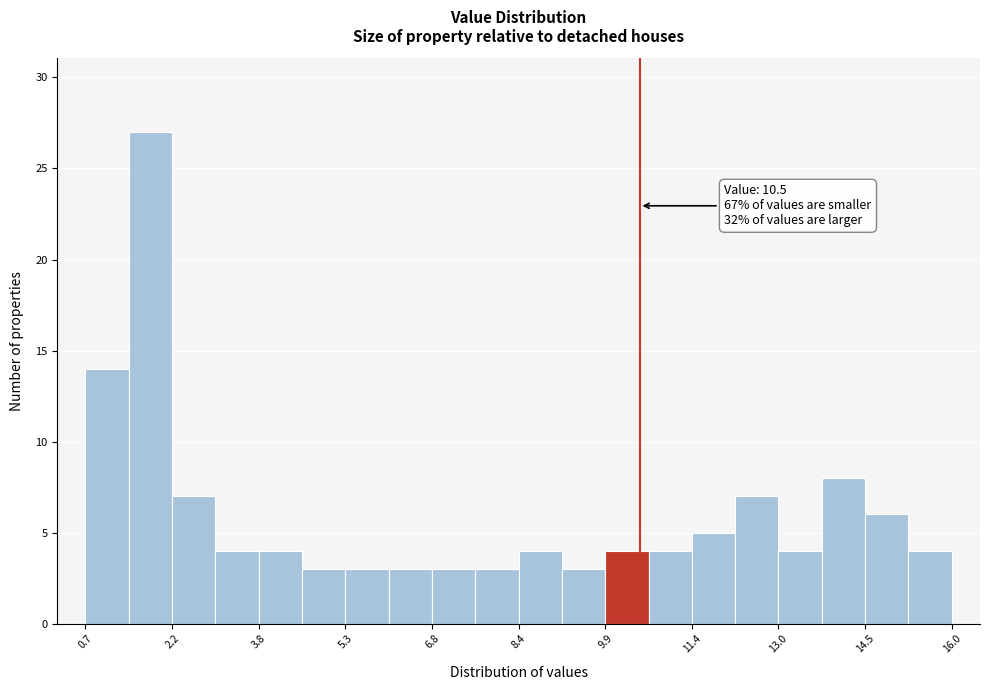

Read against the x-axis, roughly where is the centre of the tallest bar?

1.8